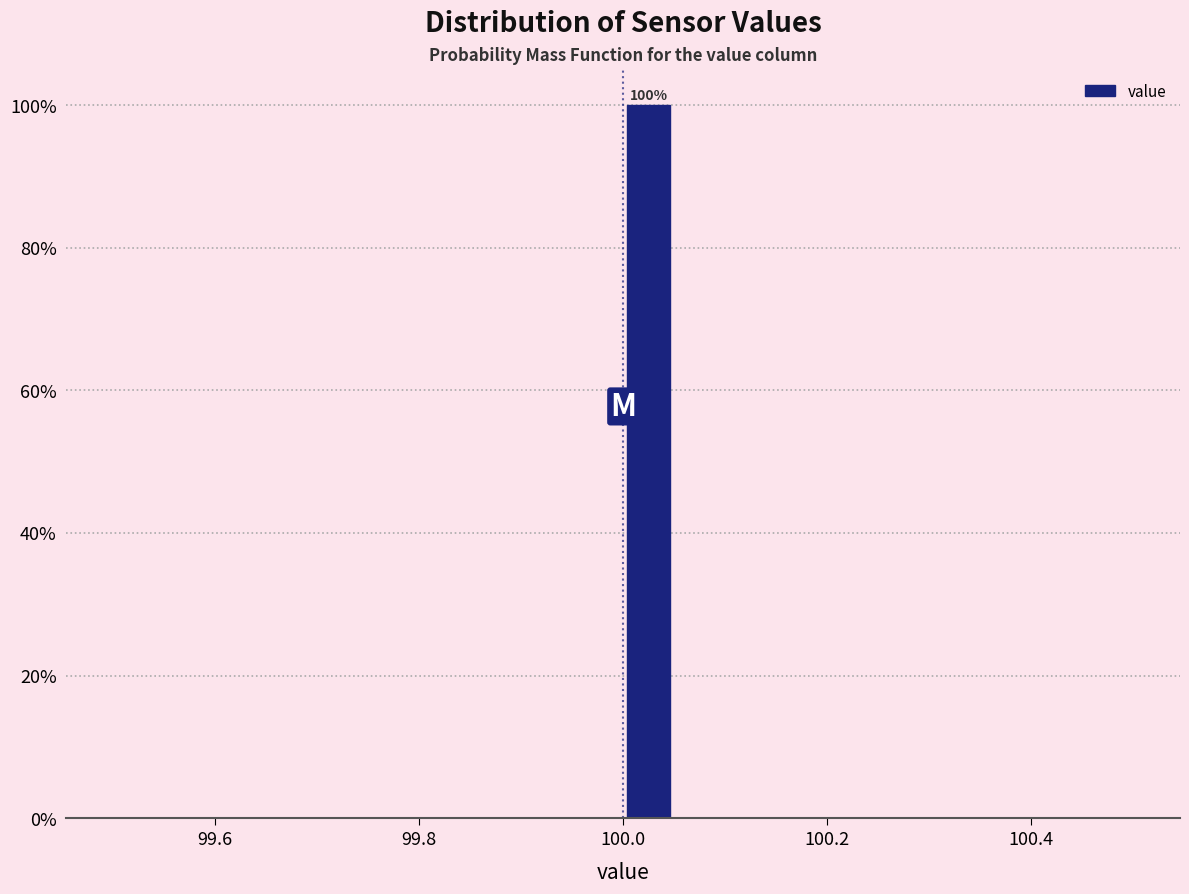

Read against the x-axis, roughly where is the centre of the tallest bar?

100.02